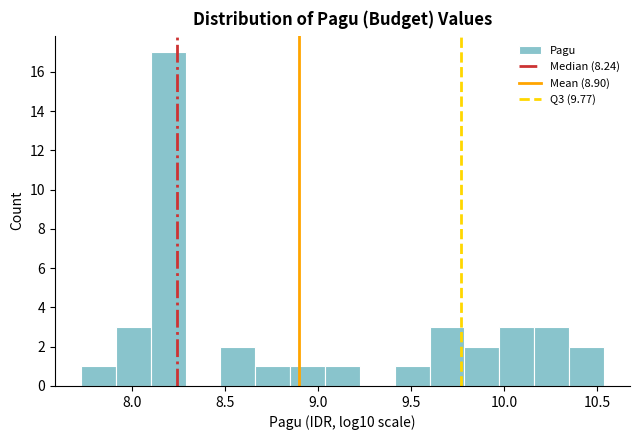

Around what value on the x-axis is the tallest bar? Give the approximate position of its centre, as read against the axis.

8.20